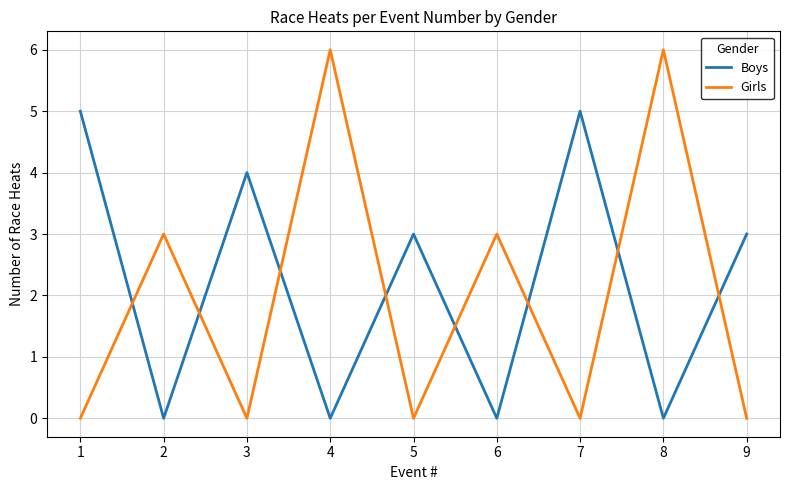

True or false: Boys has more than 2 points higher than both neighbors.

True